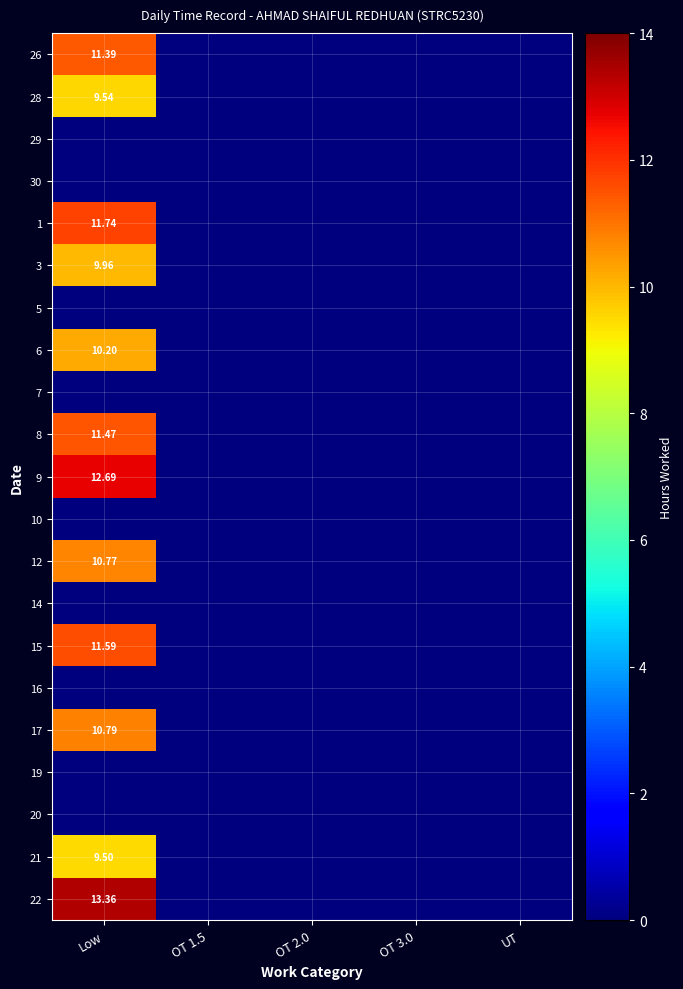

Count the number of data series in this chart.

21